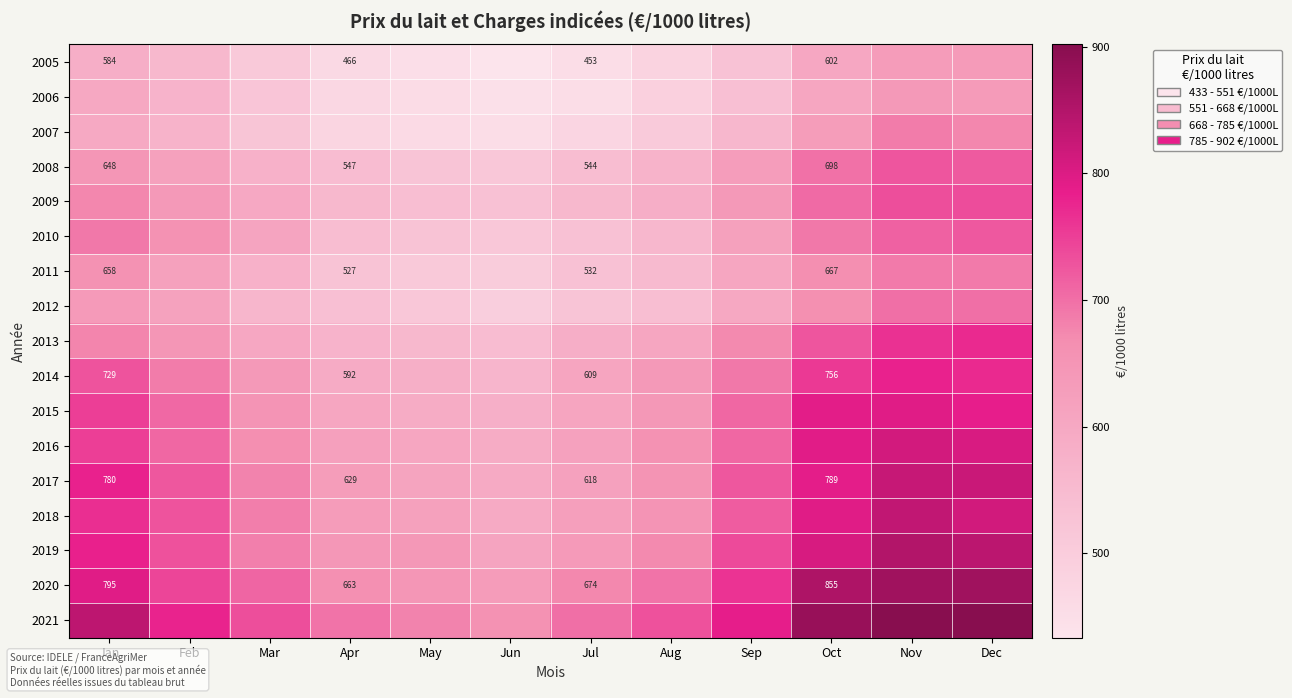

How many data points does each series have?

12